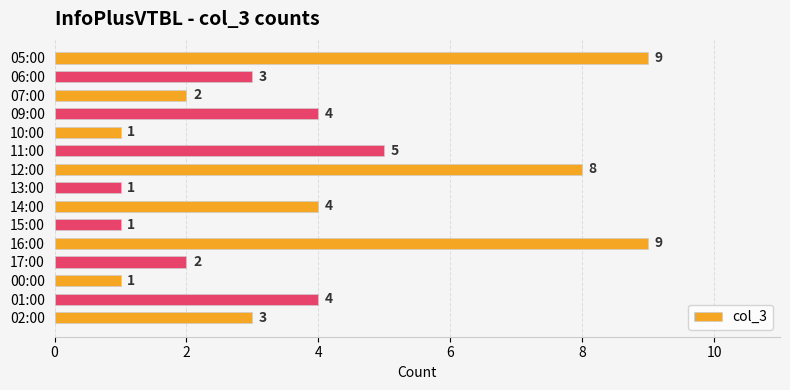

Count the number of categories in the chart.

15